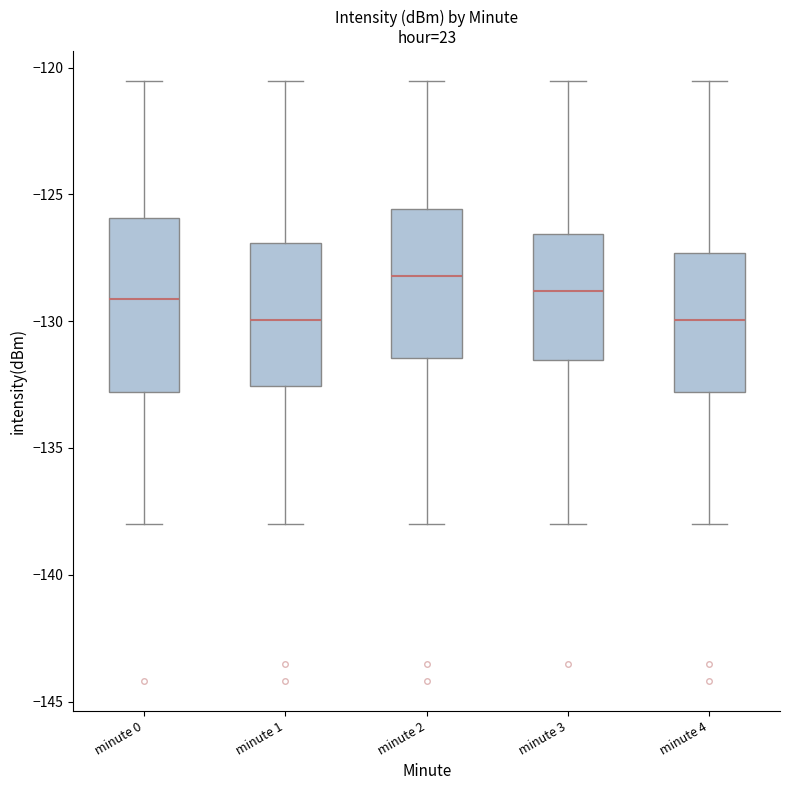

Reading left to right, read every box against the y-axis: the position of its median line, the range the box covers, and the ends of its whiskers. The values are not printed on the chart, so give them approximately, as read against the axis.

minute 0: median -129.0, box -133.0 to -126.0, whiskers -138.0 to -120.5
minute 1: median -130.0, box -132.5 to -127.0, whiskers -138.0 to -120.5
minute 2: median -128.0, box -131.5 to -125.5, whiskers -138.0 to -120.5
minute 3: median -129.0, box -131.5 to -126.5, whiskers -138.0 to -120.5
minute 4: median -130.0, box -133.0 to -127.5, whiskers -138.0 to -120.5